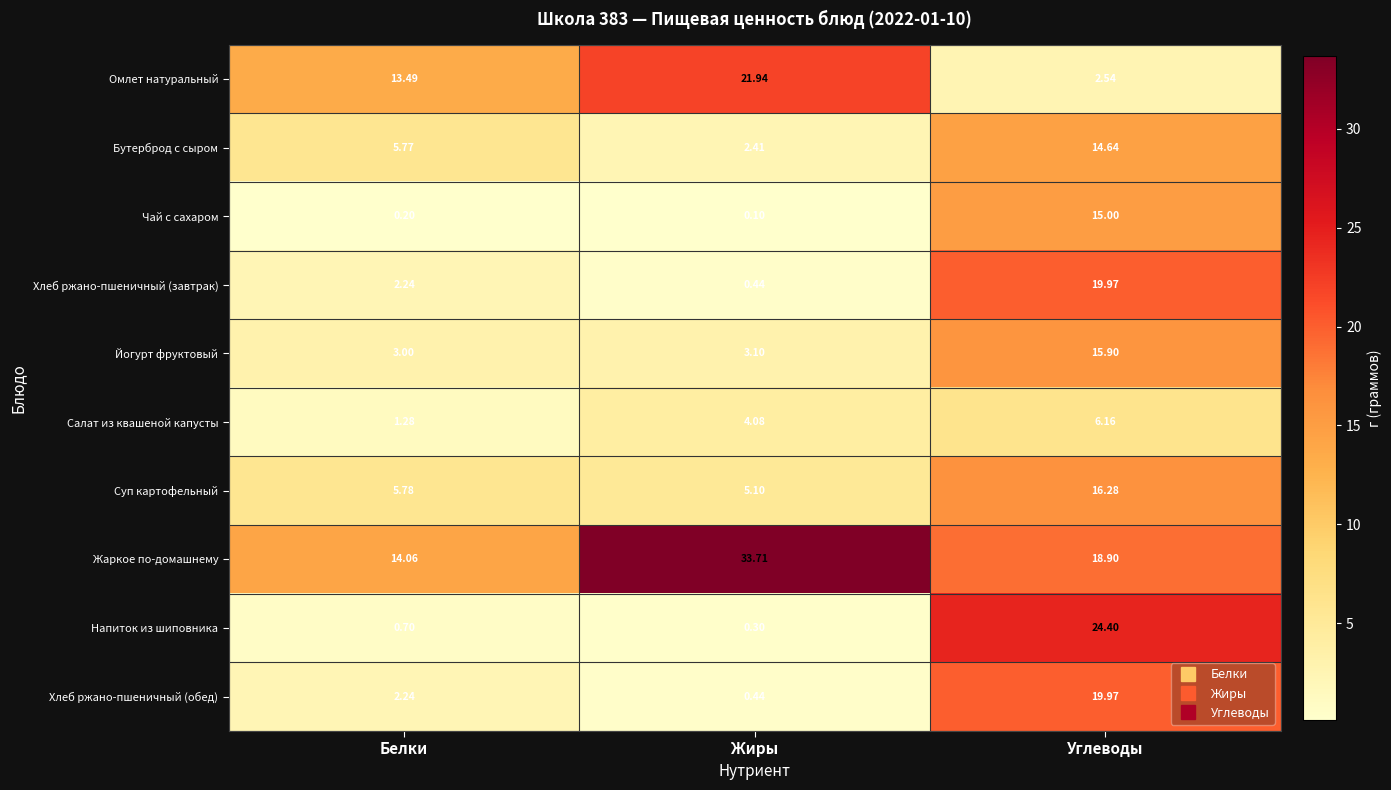

Which series has the largest range (max minus min)?

Напиток из шиповника